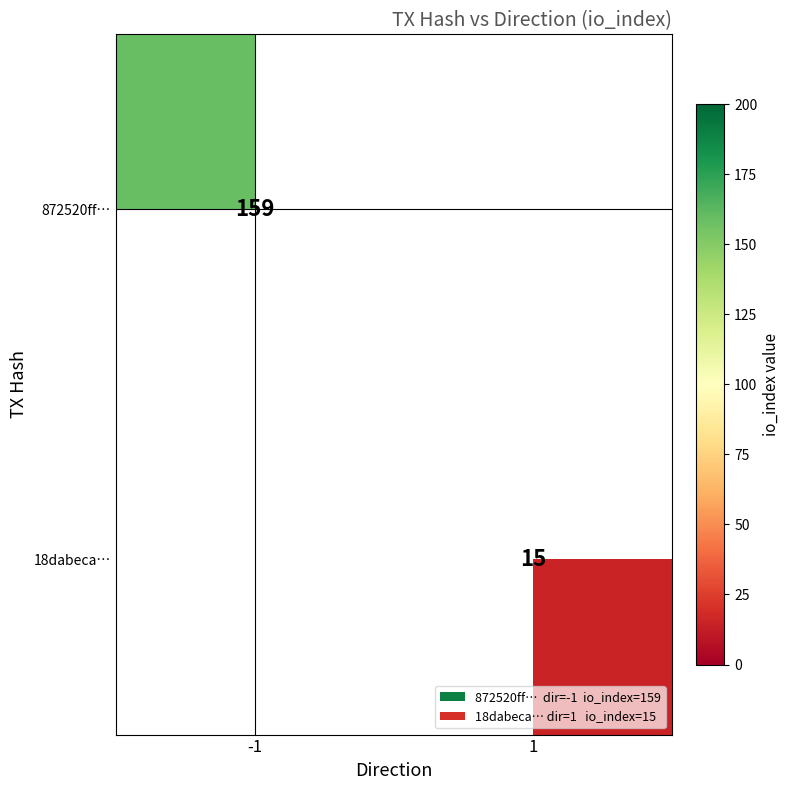

The 872520ff… series shows 38.9 at -1. True or false?

False